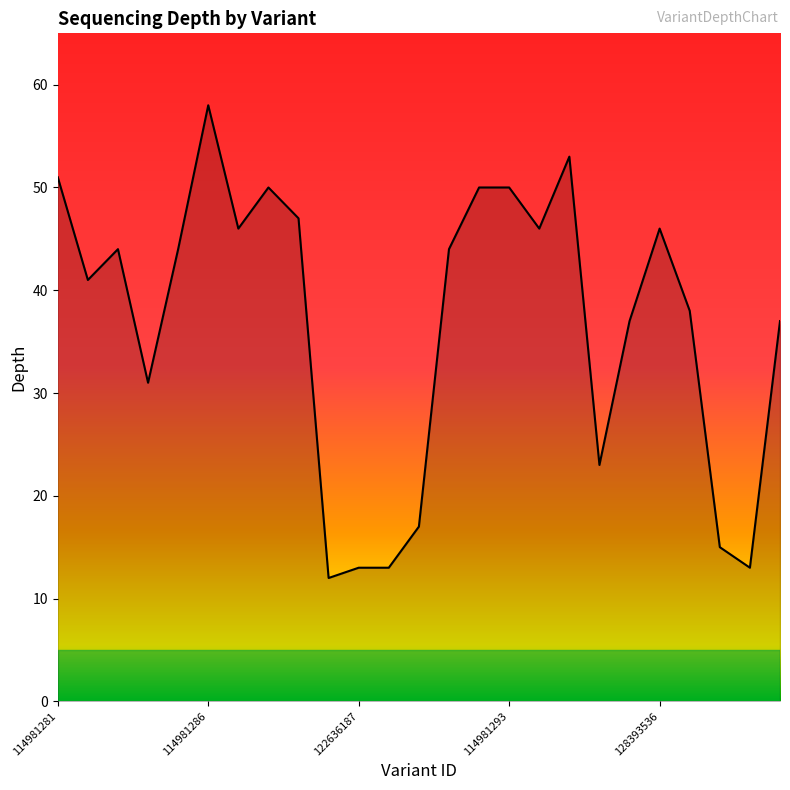

What is the difference between the maximum and minimum values?

46